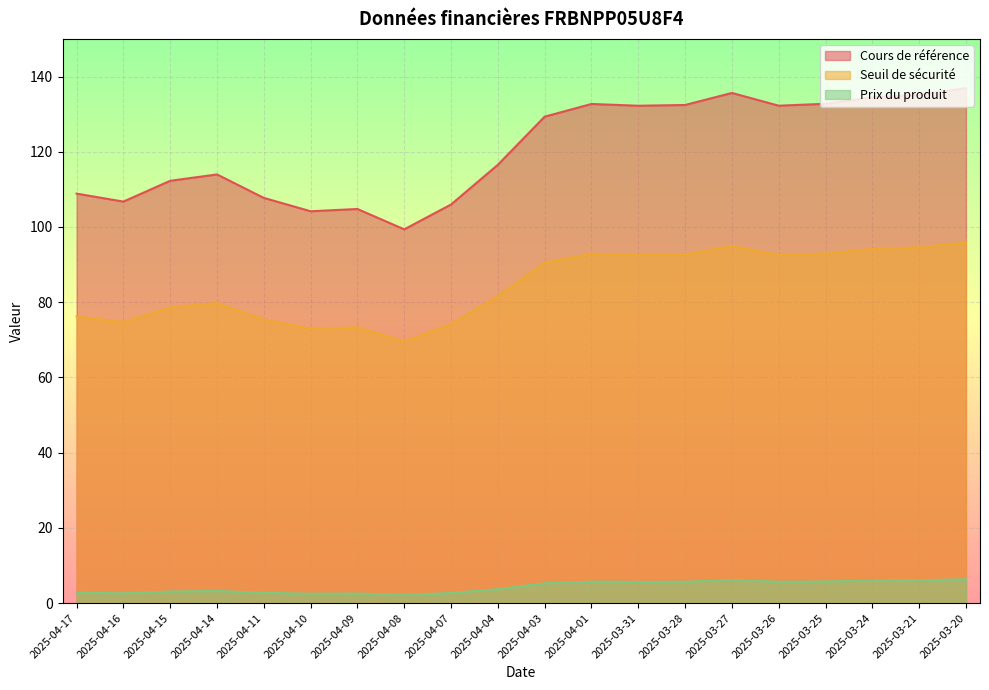

Reading left to right, list all the values displayed in this chart.

Cours de référence: 108.9	106.8	112.3	114.0	107.7	104.2	104.8	99.4	106.0	116.5	129.3	132.7	132.2	132.4	135.6	132.2	132.8	134.5	135.1	136.9
Seuil de sécurité: 76.2	74.7	78.6	79.8	75.4	72.9	73.3	69.6	74.2	81.6	90.5	92.9	92.6	92.7	94.9	92.6	92.9	94.1	94.6	95.8
Prix du produit: 2.8	2.6	3.1	3.2	2.8	2.5	2.5	2.2	2.7	3.7	5.3	5.7	5.7	5.7	6.1	5.7	5.8	6.0	6.1	6.3